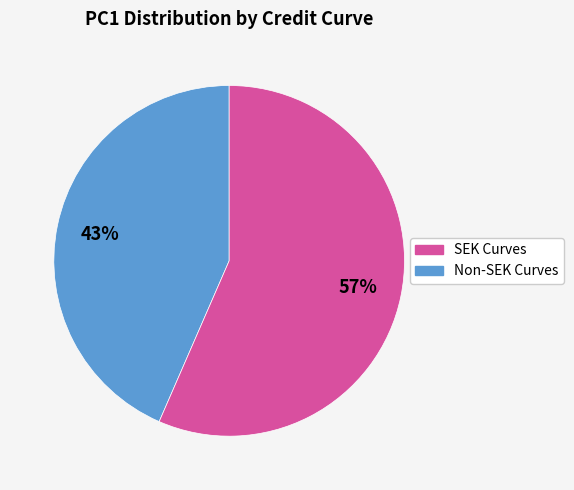

Is there any slice that represents more than half of the pie?

Yes